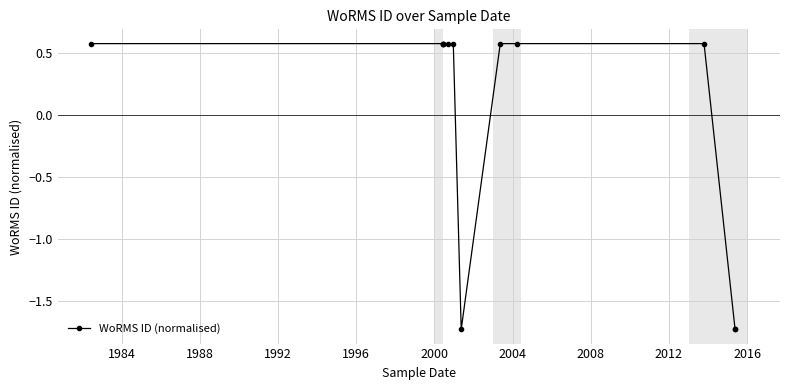

How many interior local valleys (lower than both neighbors) does the data have?

1